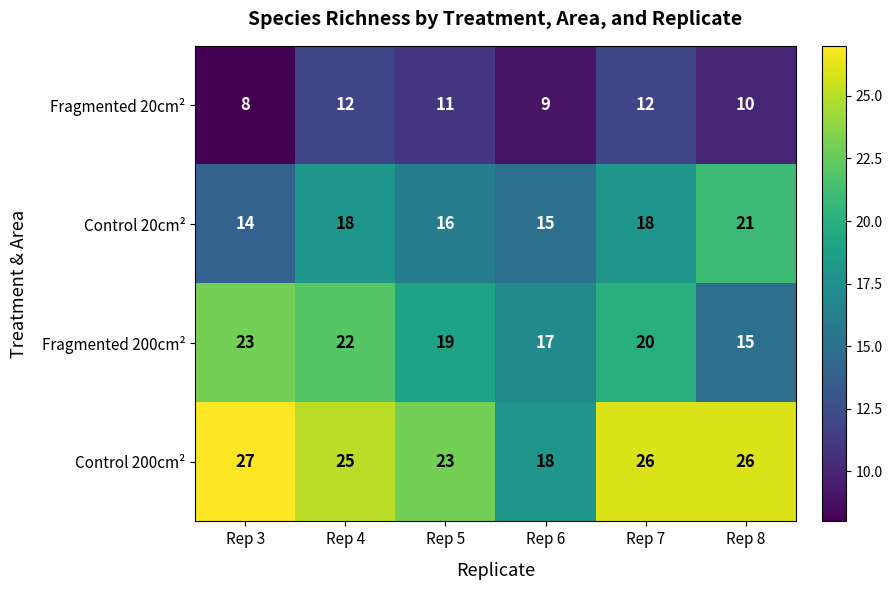

Is it true that Control 20cm² equals 14 at Rep 3?

True